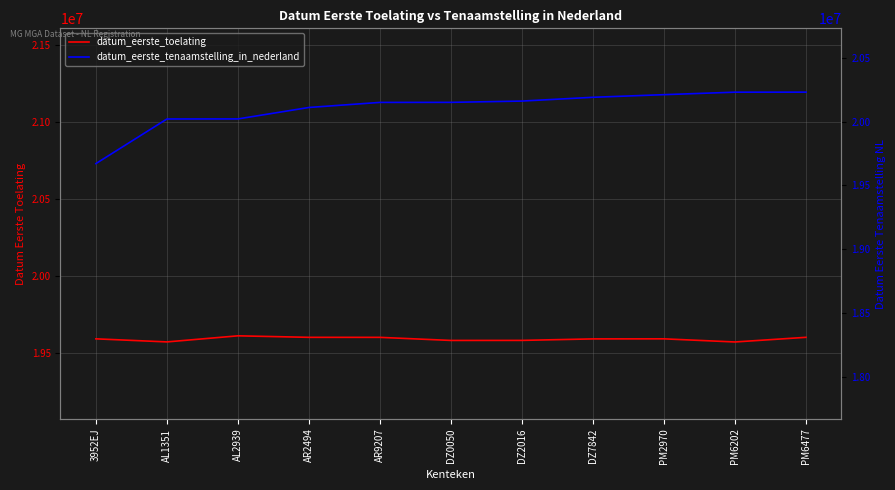

At AL2939, list the series in order from smallest to largest.

datum_eerste_toelating, datum_eerste_tenaamstelling_in_nederland